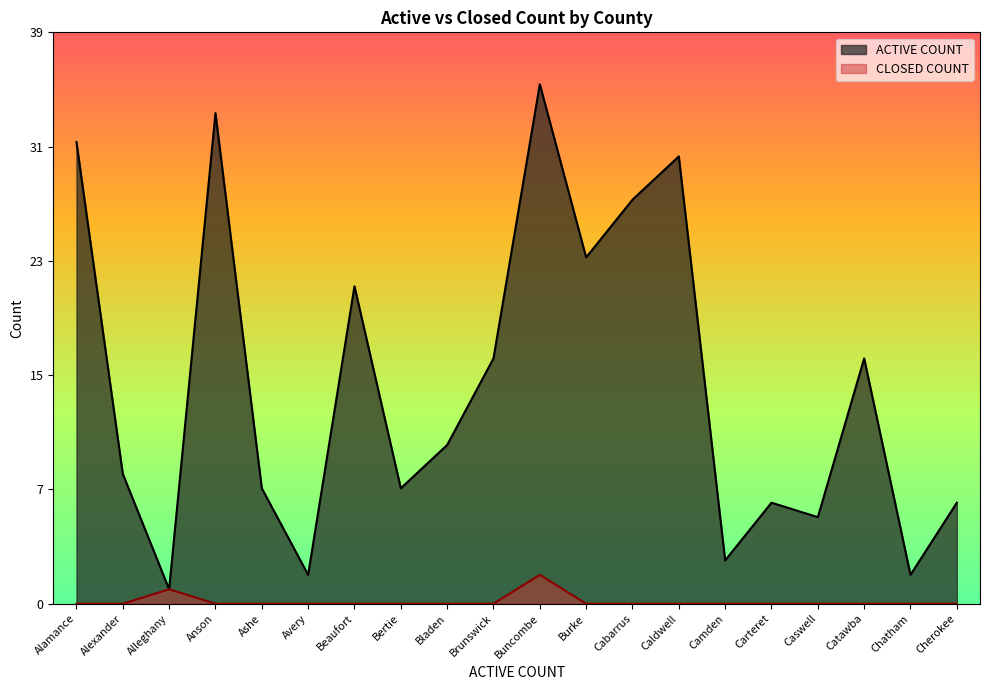

The value of ACTIVE COUNT at Alleghany is 1. True or false?

True